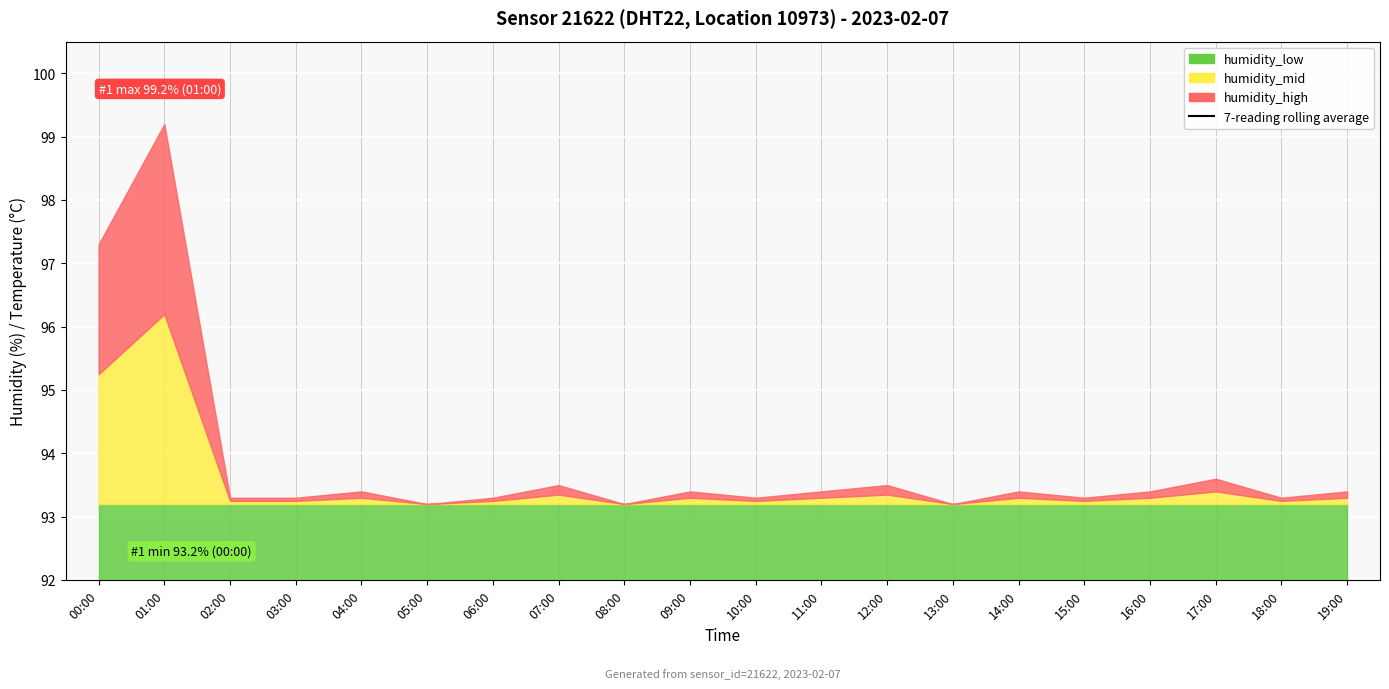

Where does the data first go above -7?

00:00